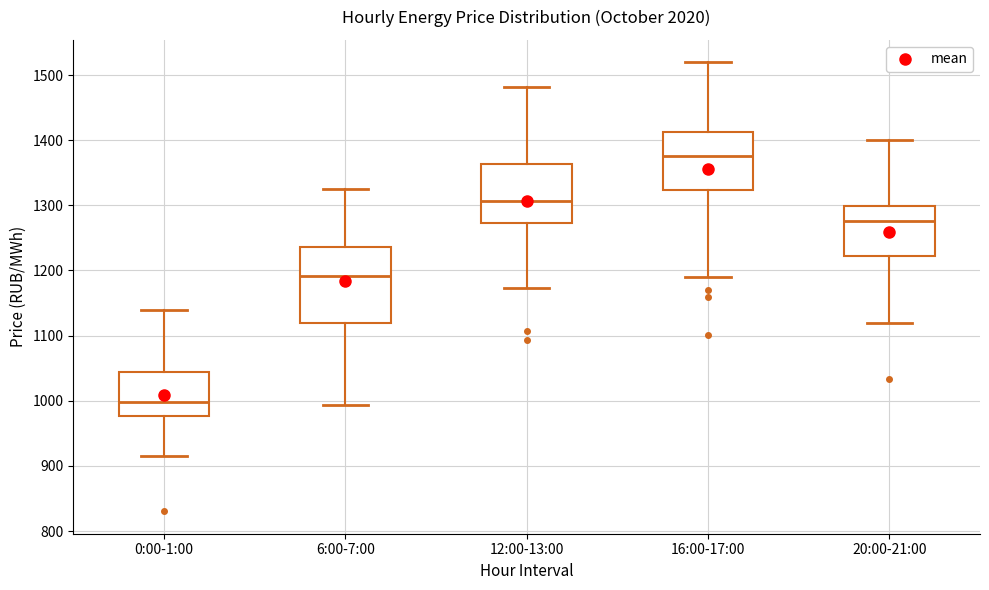

Where is the upper edge of the box for 20:00-21:00 on the y-axis? The values are not printed on the chart, so give them approximately, as read against the axis.

1300